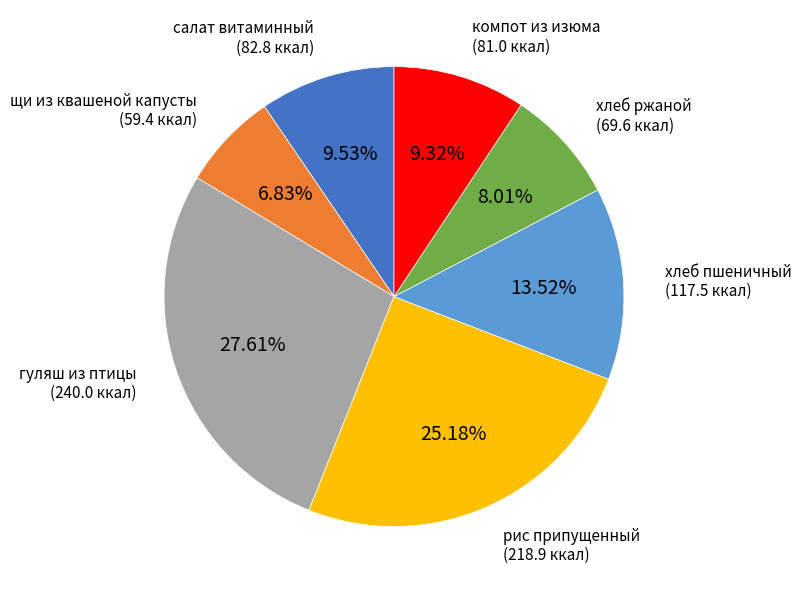

To the nearest percent, what is the difference between the компот из изюма and щи из квашеной капусты slice percentages?

2%